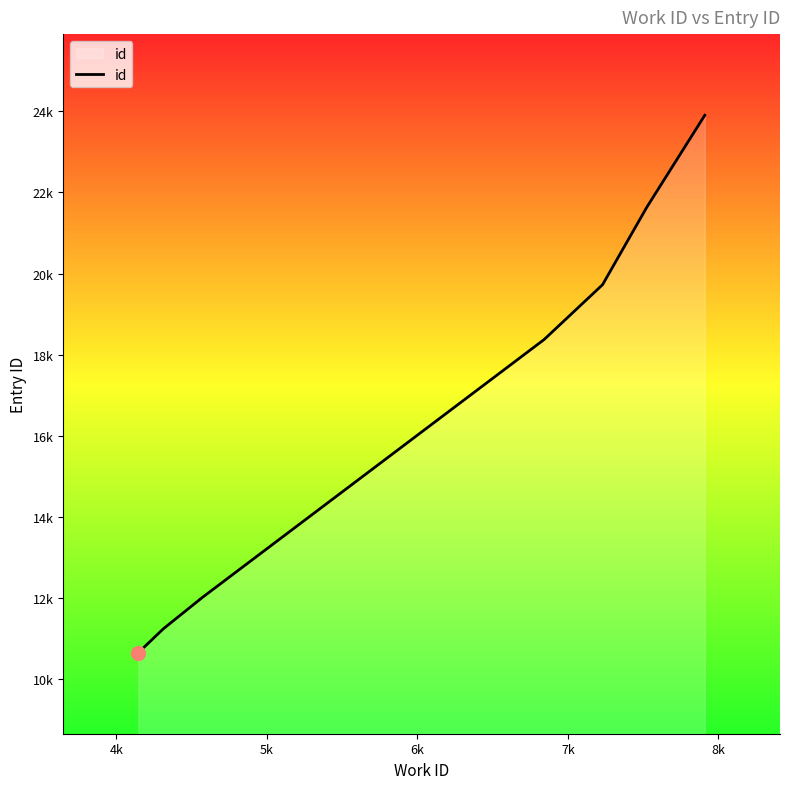

What is the average value?

15987